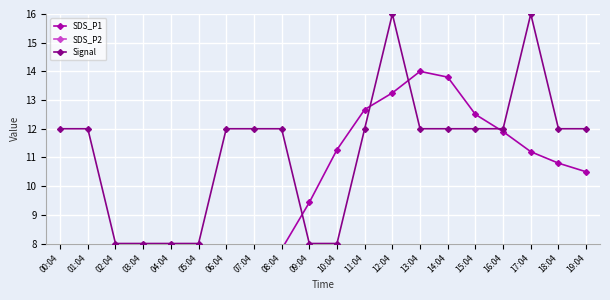

How many lines are shown in the chart?

3